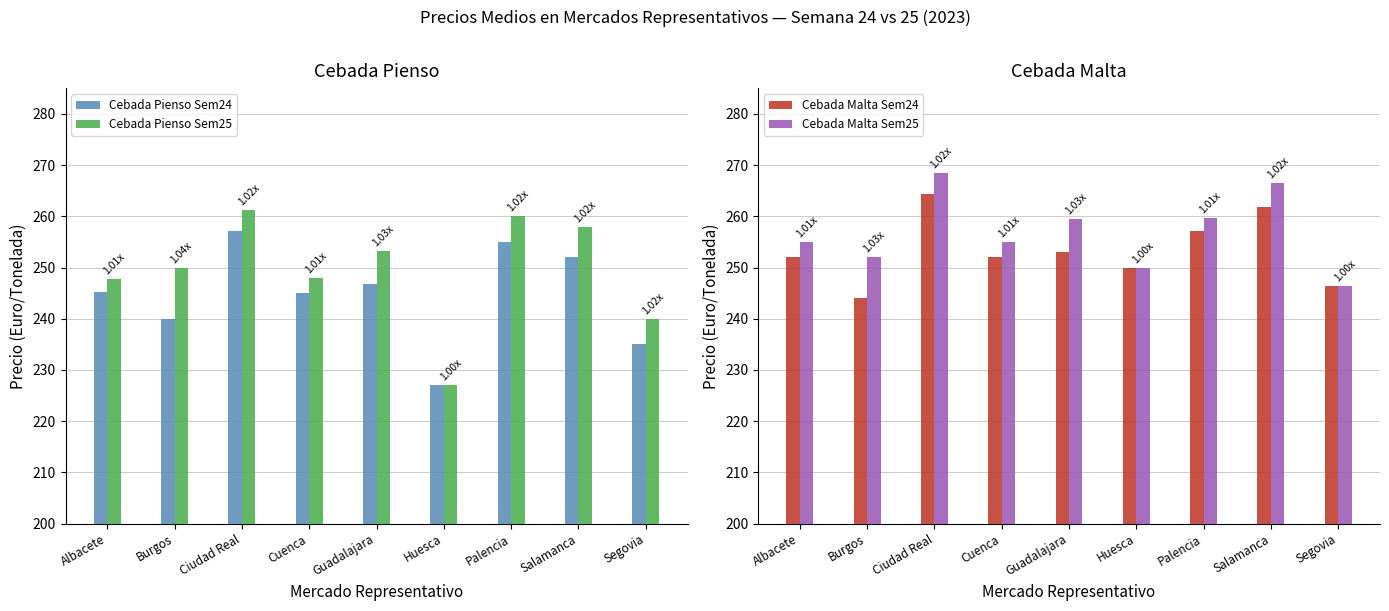

How many data points does each series have?

9